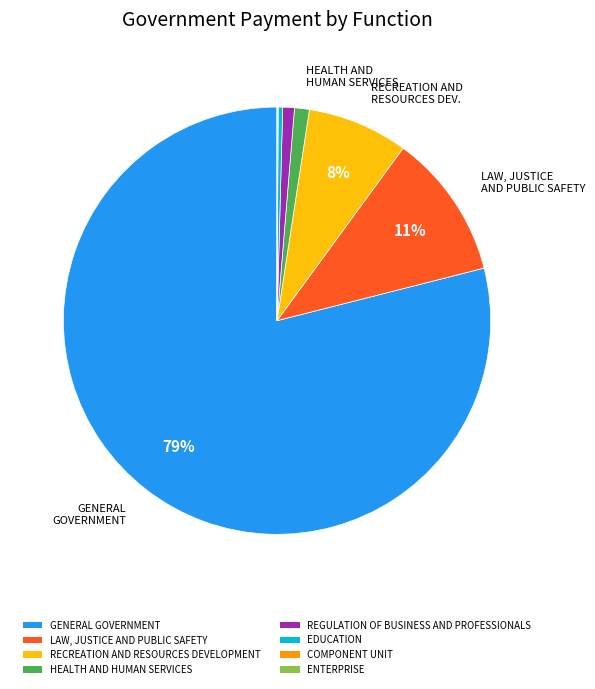

Is it true that HEALTH AND HUMAN SERVICES is 1% of the pie?

True